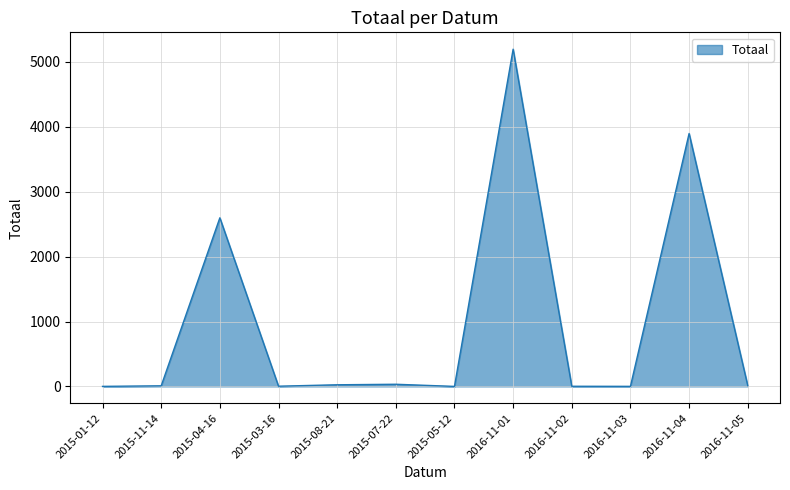

The value at 2015-04-16 is 523.5. True or false?

False